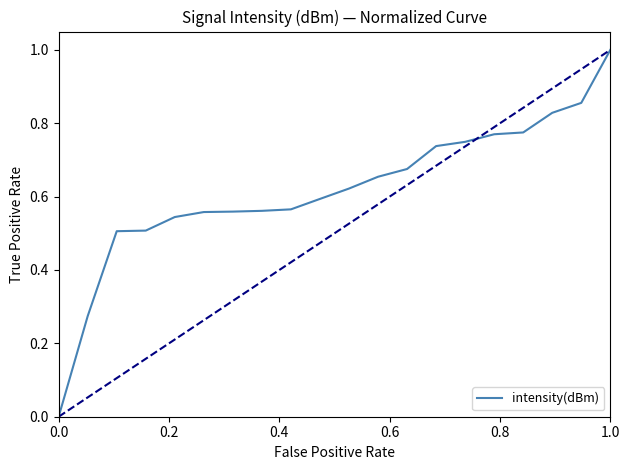

What is the maximum value shown in the chart?

1.0